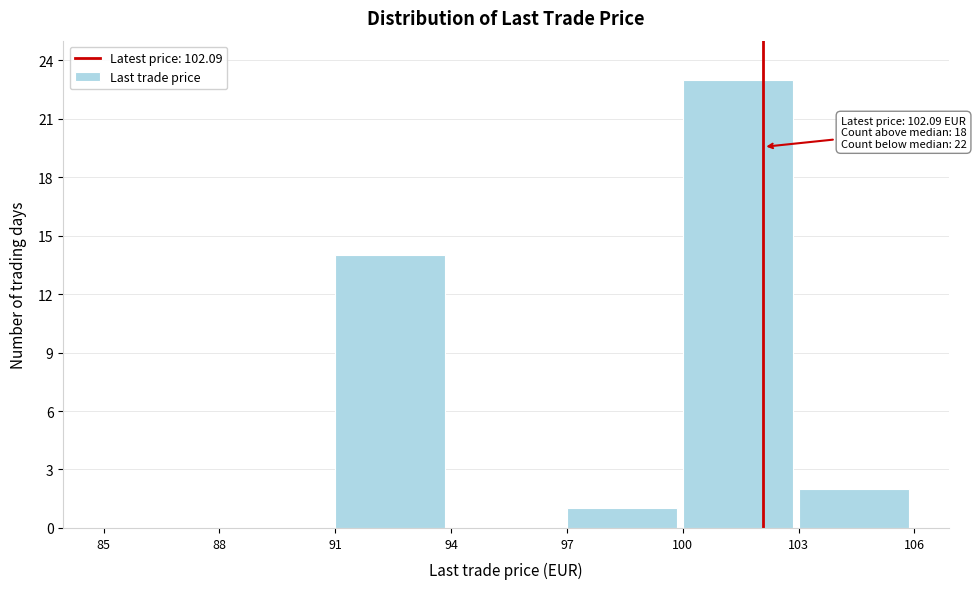

Which range on the x-axis has the tallest bar?

100 to 103